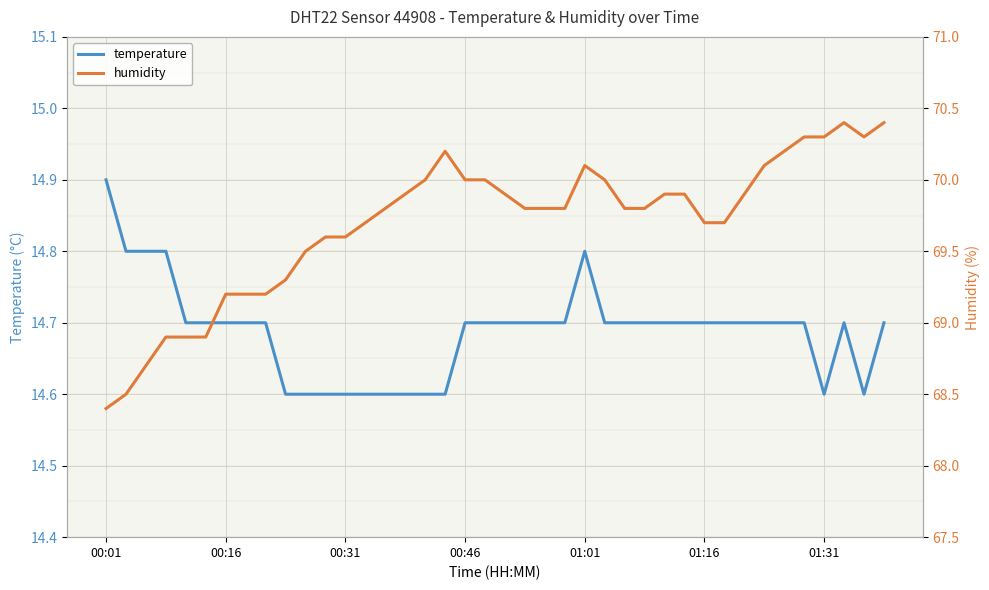

What is the minimum value for temperature?

14.6